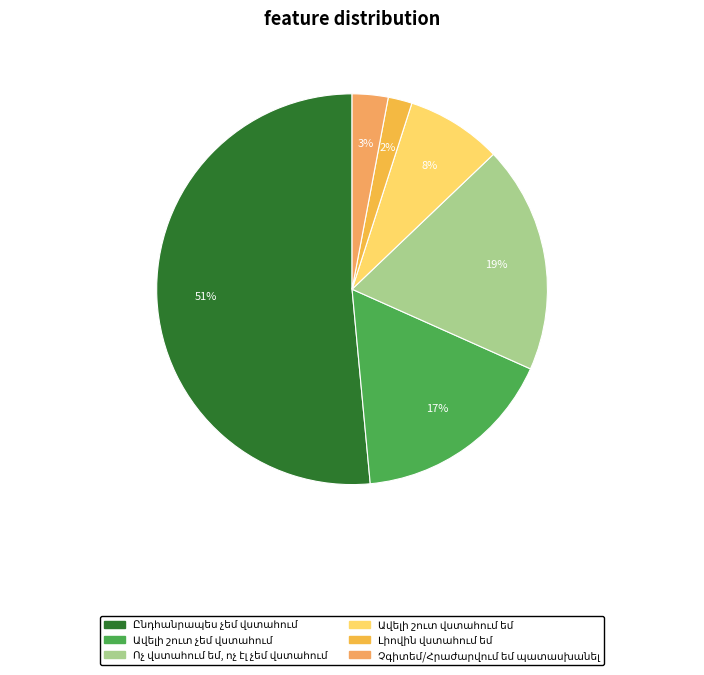

How much of the chart is everything except Ավելի շուտ վստահում եմ?

92.1%